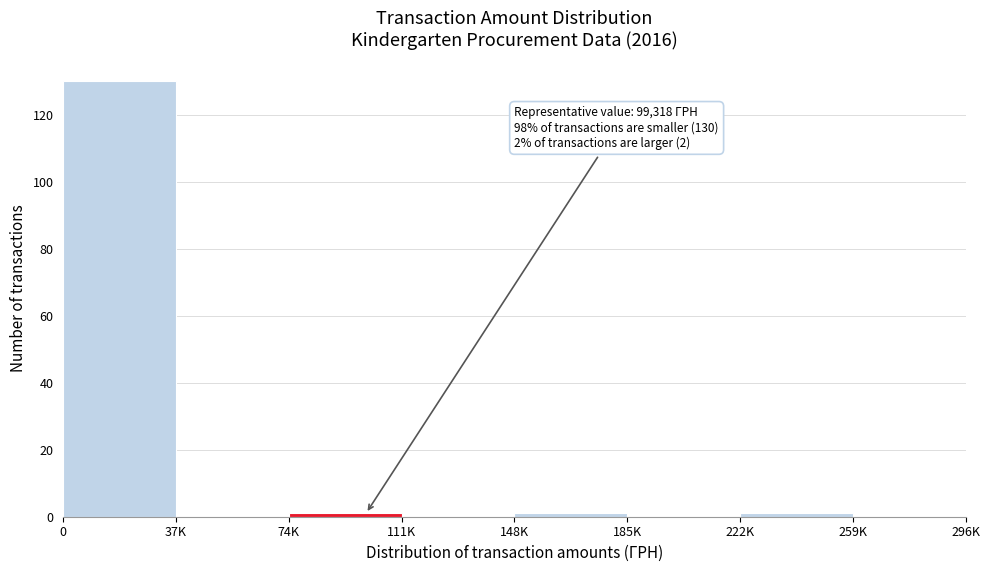

Reading left to right, what are all the values shown in this chart?

0=130	37K=0	74K=1	111K=0	148K=1	185K=0	222K=1	259K=0